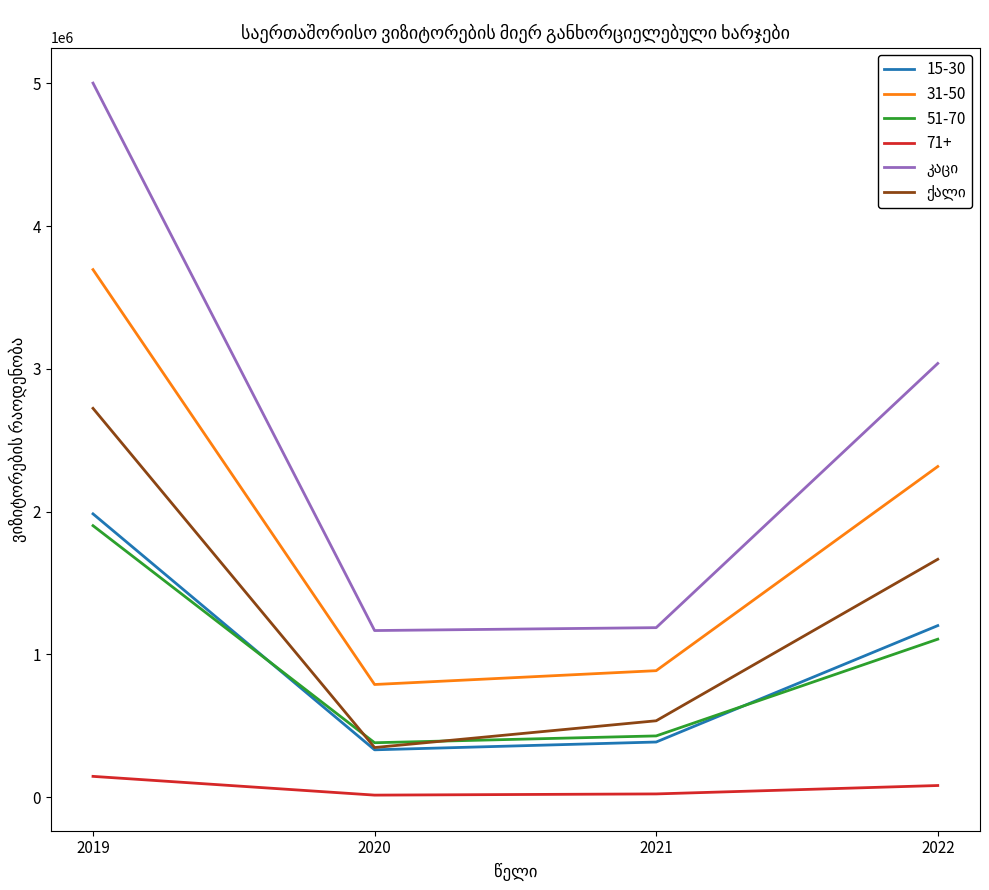

What is the greatest value displayed?

5002270